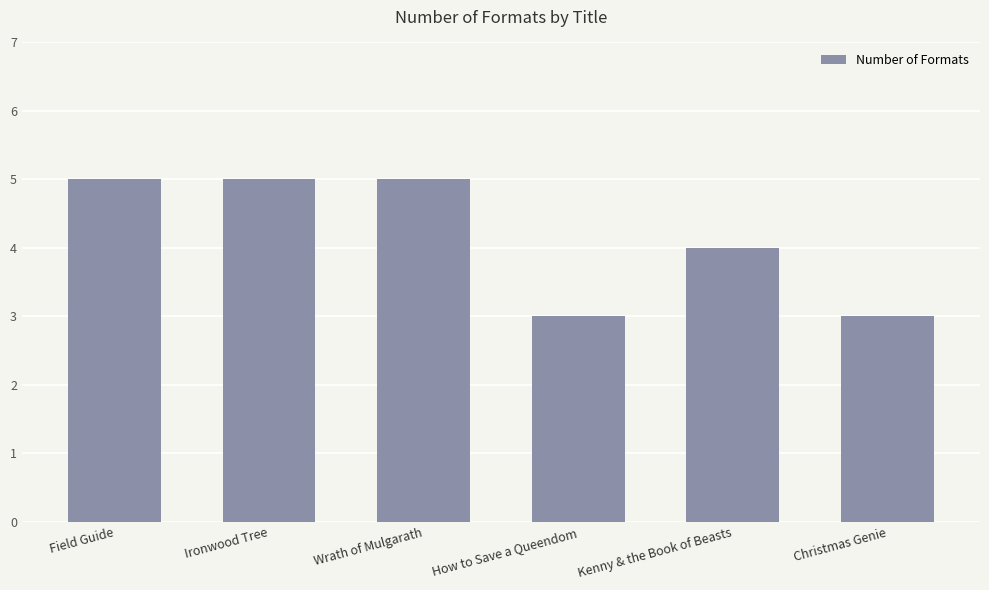

Where is the data nearest to the value 4?

Kenny & the Book of Beasts